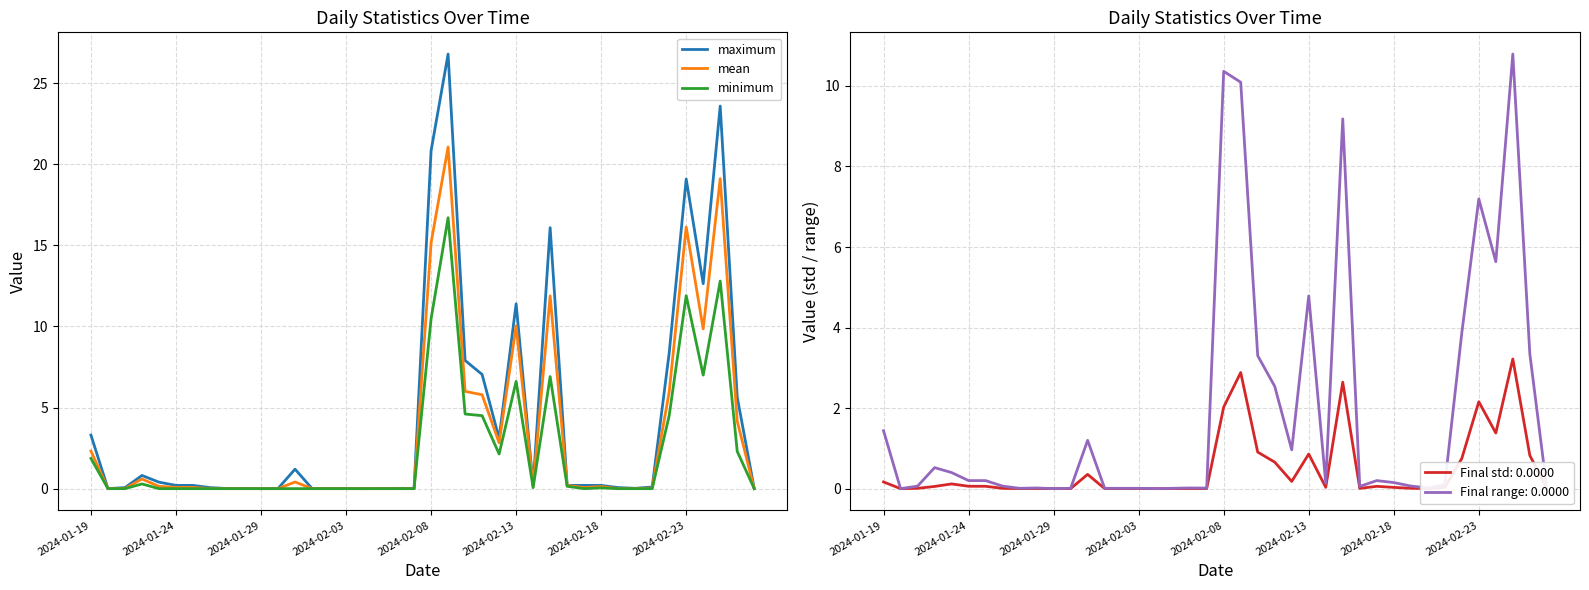

Reading left to right, transcribe all the data shown in this chart.

maximum: 3.3	0.0	0.1	0.8	0.4	0.2	0.2	0.1	0.0	0.0	0.0	0.0	1.2	0.0	0.0	0.0	0.0	0.0	0.0	0.0	20.8	26.8	7.9	7.0	3.1	11.4	0.2	16.1	0.2	0.2	0.2	0.1	0.0	0.1	8.4	19.1	12.6	23.6	5.6	0.0
mean: 2.3	0.0	0.0	0.6	0.1	0.1	0.1	0.0	0.0	0.0	0.0	0.0	0.4	0.0	0.0	0.0	0.0	0.0	0.0	0.0	15.2	21.1	6.0	5.8	2.8	10.0	0.2	11.9	0.2	0.1	0.1	0.0	0.0	0.0	6.0	16.1	9.9	19.1	4.2	0.0
minimum: 1.9	0.0	0.0	0.3	0.0	0.0	0.0	0.0	0.0	0.0	0.0	0.0	0.0	0.0	0.0	0.0	0.0	0.0	0.0	0.0	10.5	16.7	4.6	4.5	2.1	6.6	0.1	6.9	0.1	0.0	0.0	0.0	0.0	0.0	4.5	11.9	7.0	12.8	2.3	0.0
std: 0.2	0.0	0.0	0.1	0.1	0.1	0.1	0.0	0.0	0.0	0.0	0.0	0.4	0.0	0.0	0.0	0.0	0.0	0.0	0.0	2.0	2.9	0.9	0.7	0.2	0.9	0.0	2.6	0.0	0.1	0.0	0.0	0.0	0.0	0.7	2.2	1.4	3.2	0.8	0.0
range: 1.4	0.0	0.1	0.5	0.4	0.2	0.2	0.1	0.0	0.0	0.0	0.0	1.2	0.0	0.0	0.0	0.0	0.0	0.0	0.0	10.4	10.1	3.3	2.5	1.0	4.8	0.1	9.2	0.1	0.2	0.2	0.1	0.0	0.1	3.9	7.2	5.6	10.8	3.3	0.0